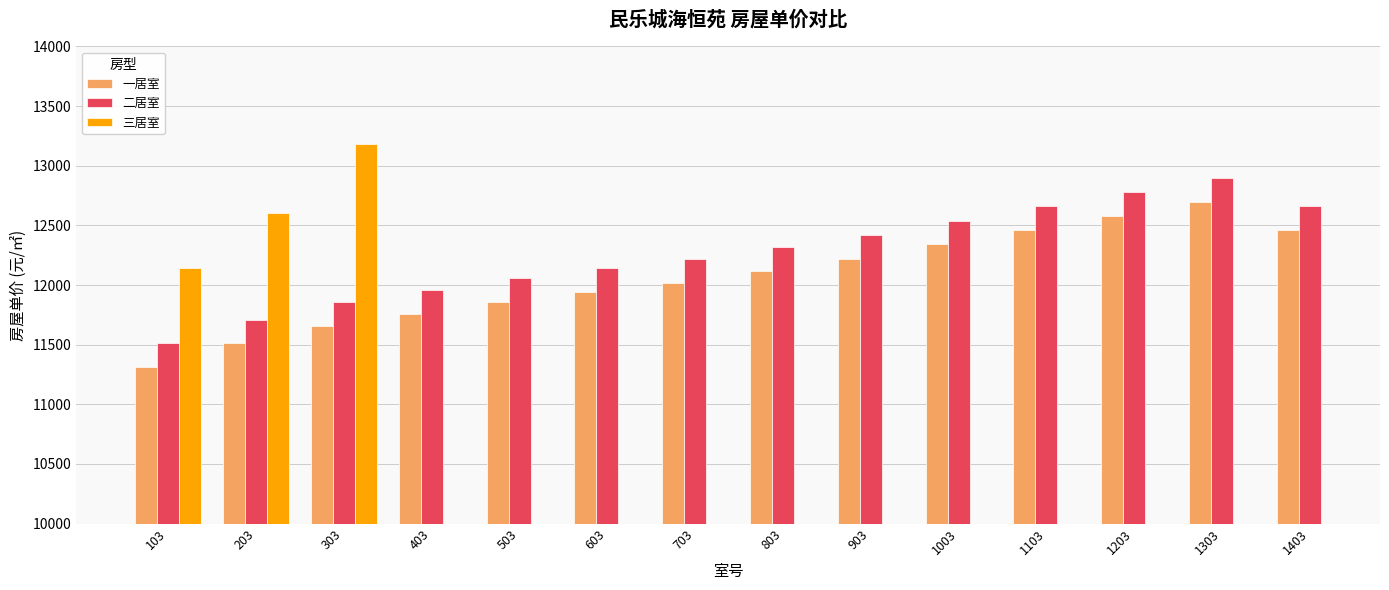

Where does the 二居室 series first go above 12320?

903